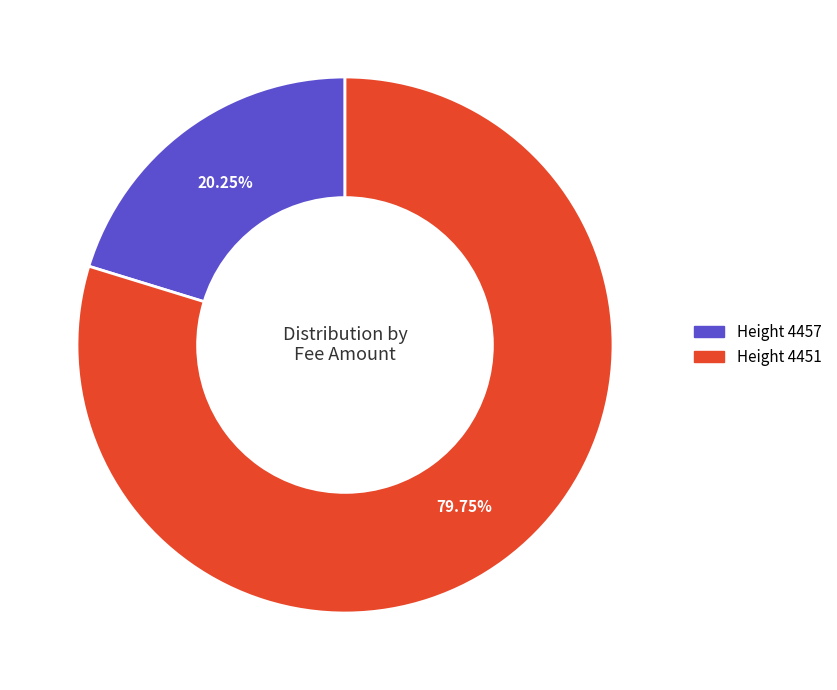

Is the sum of Height 4451 and Height 4457 greater than half?

Yes